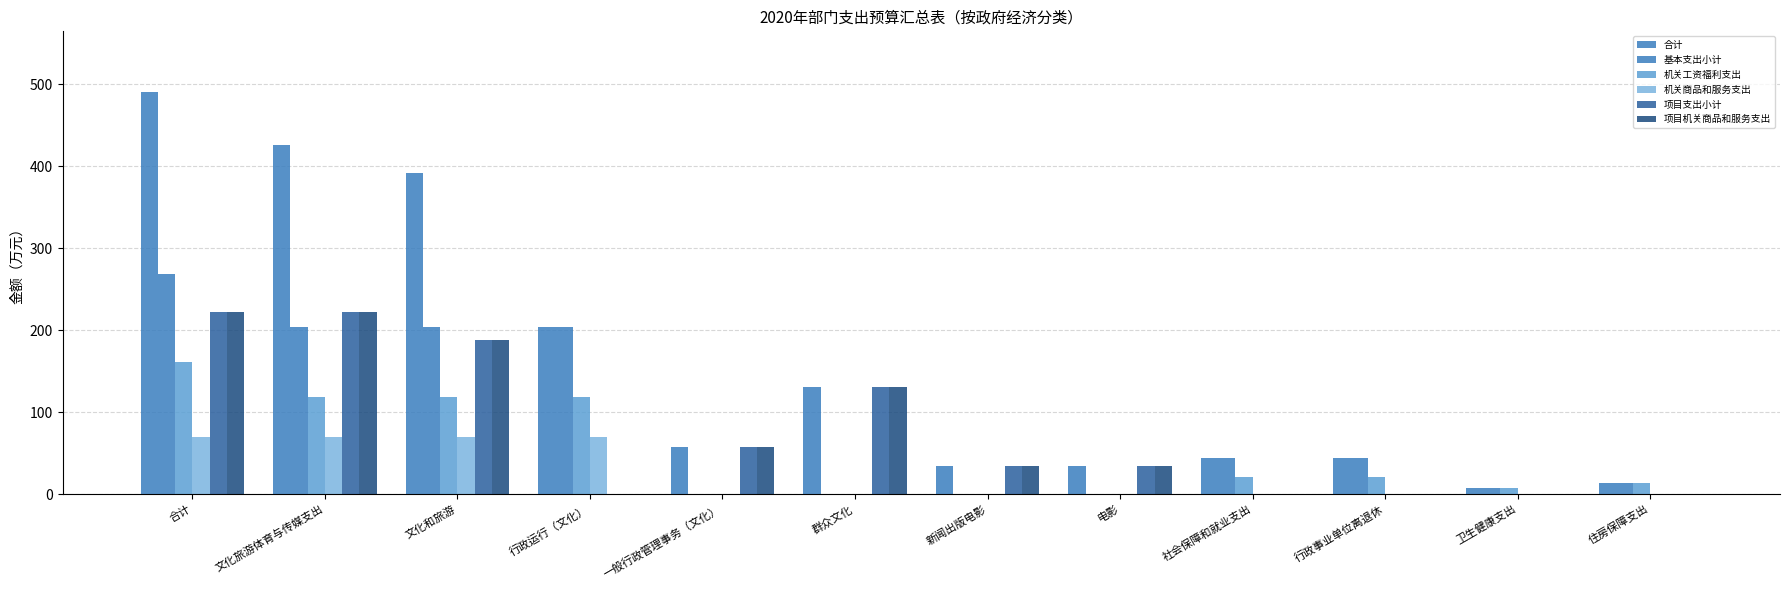

Does the chart contain stacked bars?

No